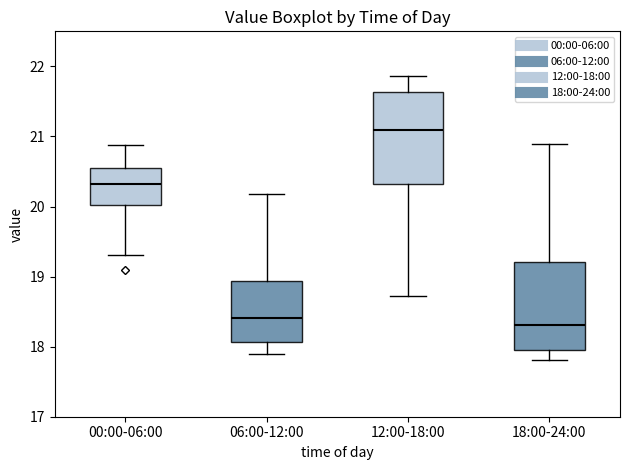

Reading left to right, transcribe this box plot: for each box, give where its median line is, the range the box spans, and where its two whiskers end, as read against the y-axis. The values are not printed on the chart, so give them approximately, as read against the axis.

00:00-06:00: median 20.3, box 20.0 to 20.5, whiskers 19.3 to 20.9
06:00-12:00: median 18.4, box 18.1 to 18.9, whiskers 17.9 to 20.2
12:00-18:00: median 21.1, box 20.3 to 21.6, whiskers 18.7 to 21.9
18:00-24:00: median 18.3, box 17.9 to 19.2, whiskers 17.8 to 20.9